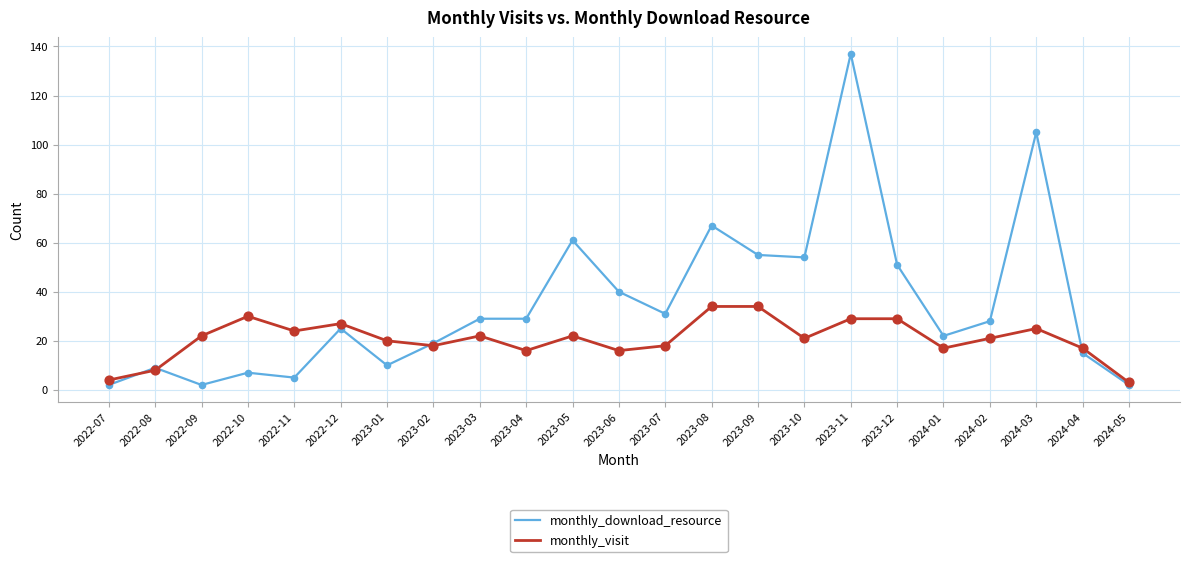

What is the spread (max minus min) of values at 2022-10?

23